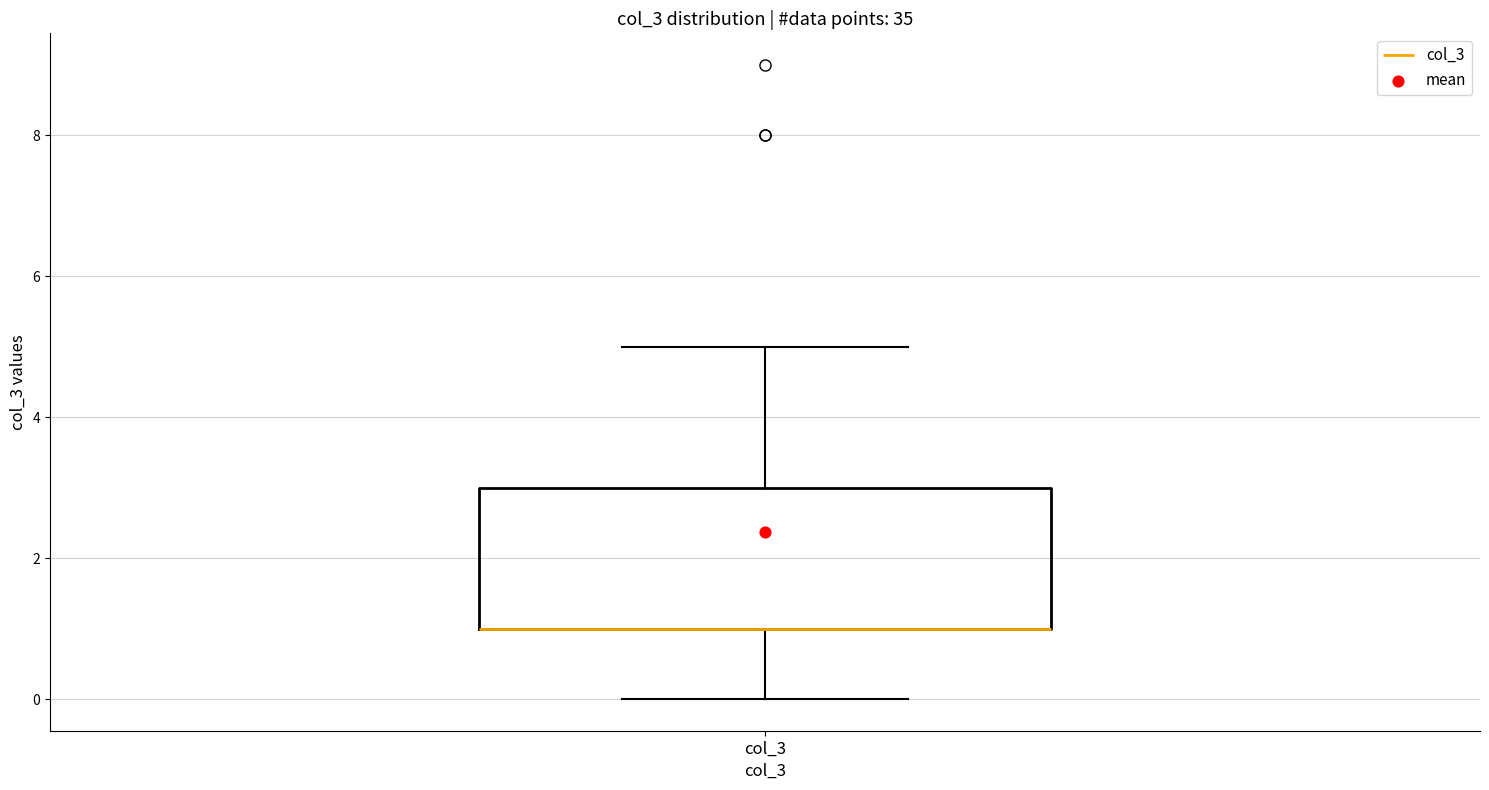

Transcribe this box plot: give where the median line is, the range the box spans, and where the two whiskers end, as read against the y-axis. The values are not printed on the chart, so give them approximately, as read against the axis.

median 1 (drawn on the box's lower edge), box 1 to 3, whiskers 0 to 5